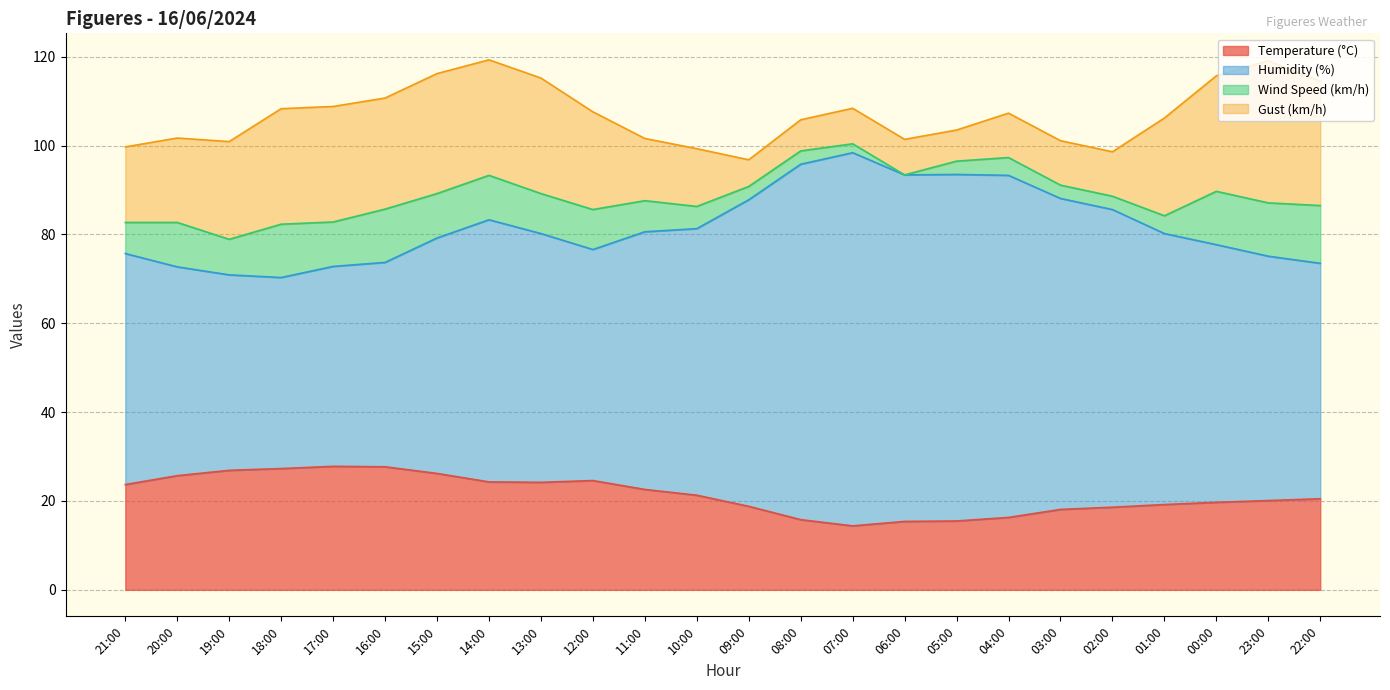

True or false: Humidity (%) has more than 2 interior local peaks.

True